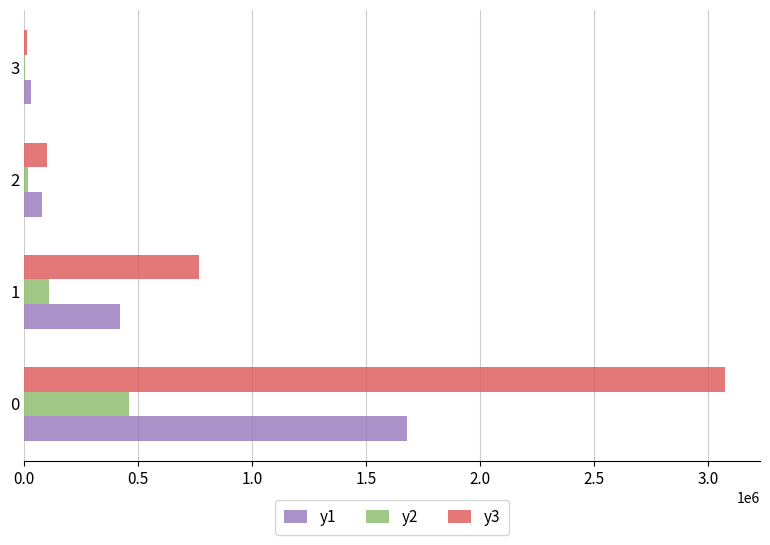

Which series has the largest total across all categories?

y3